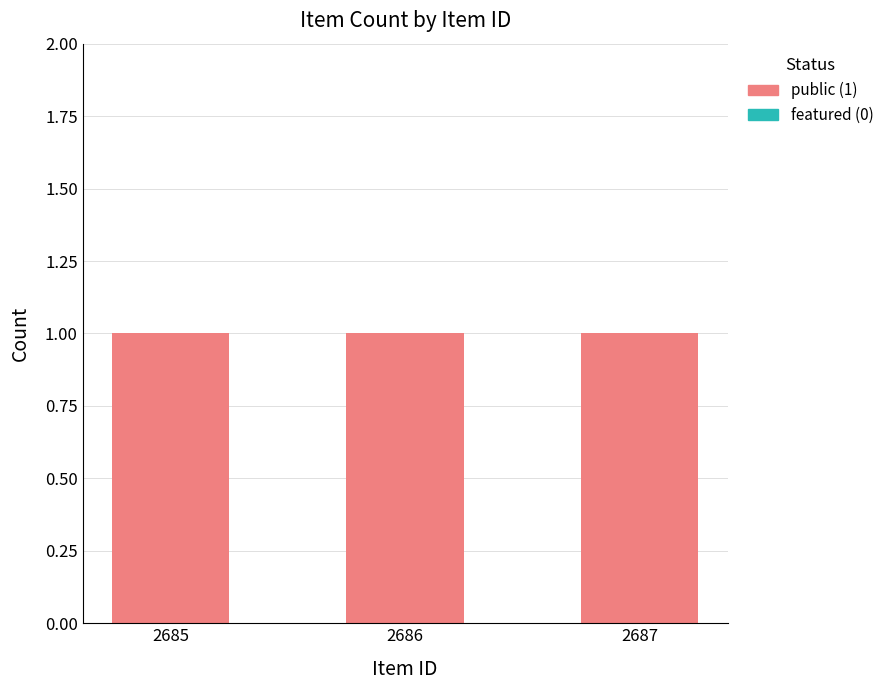

Rank the series by their average value, from lowest to highest.

featured, public